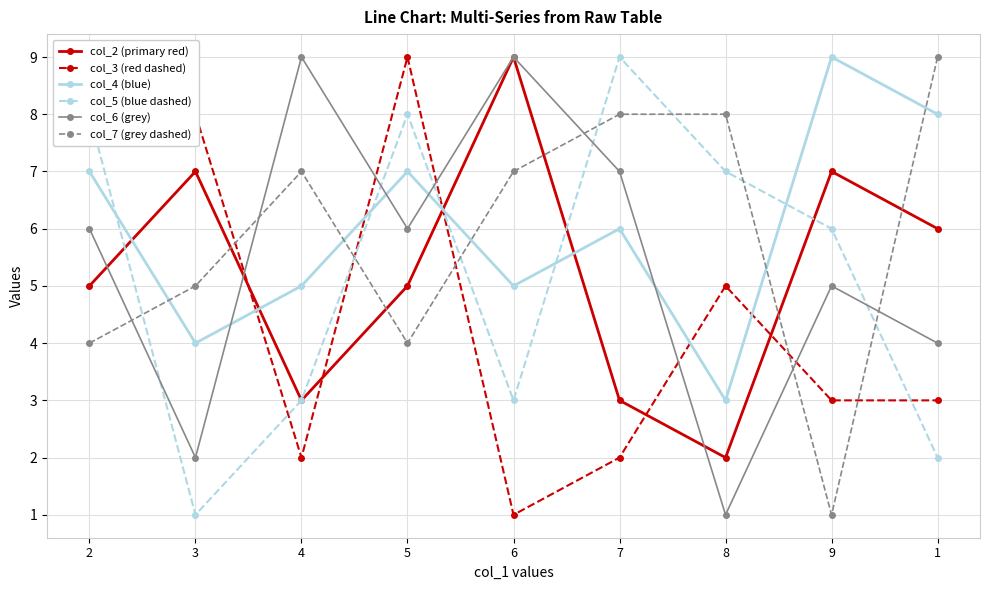

Where is col_7 (grey dashed) nearest to the value 5?

3